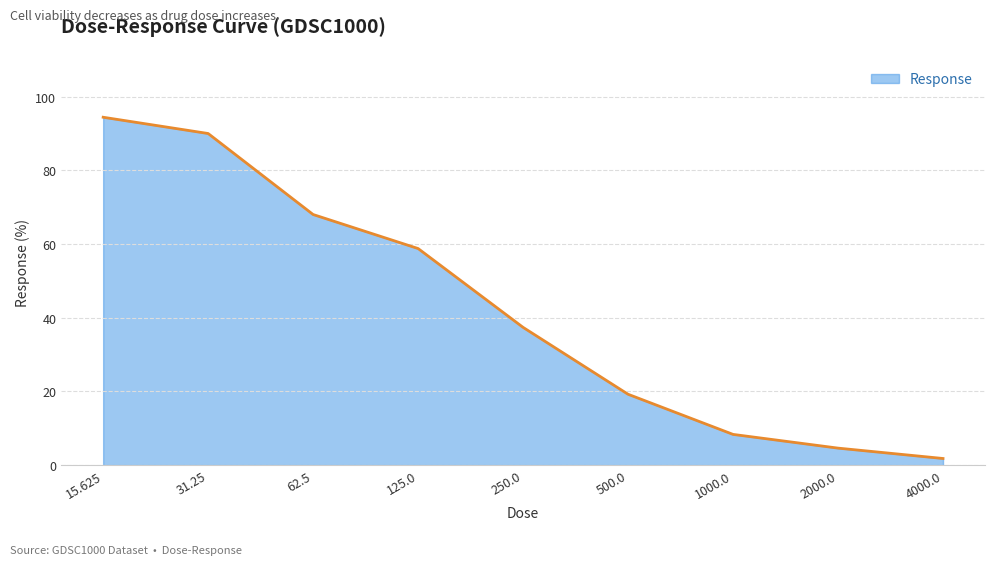

What is the maximum value shown in the chart?

94.4